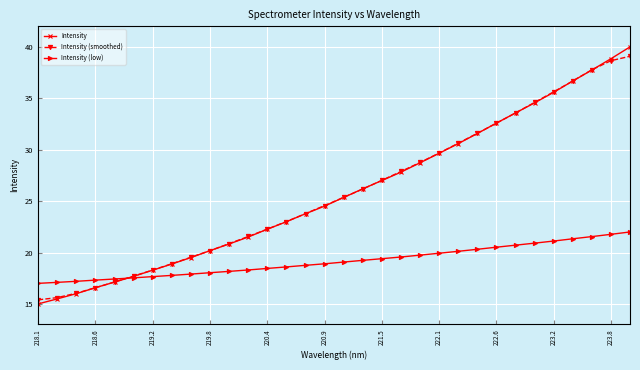

What is the maximum value for Intensity (smoothed)?

39.1